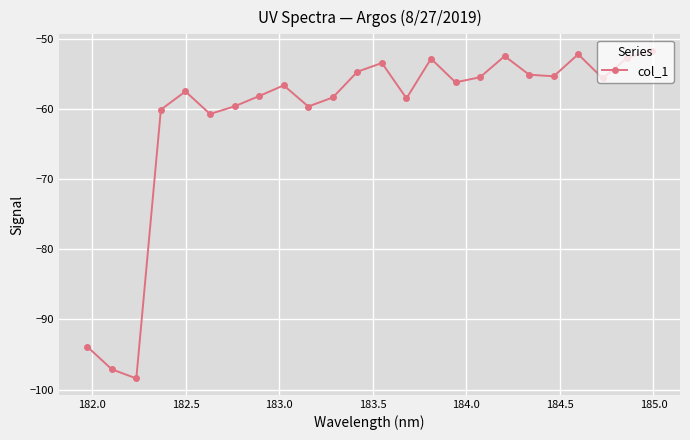

True or false: the data has more than 2 interior local peaks.

True